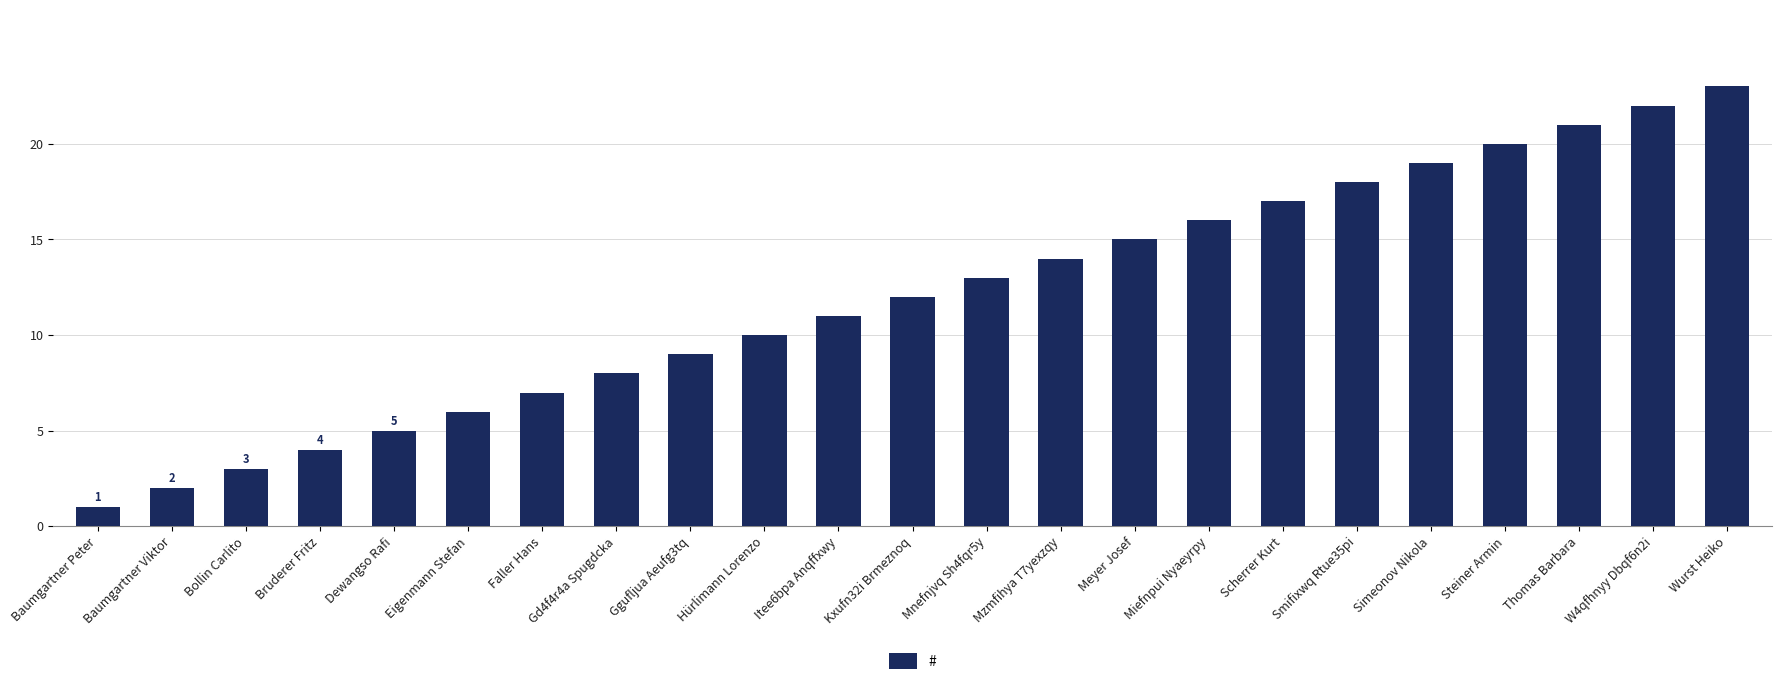

Does the chart contain any negative values?

No